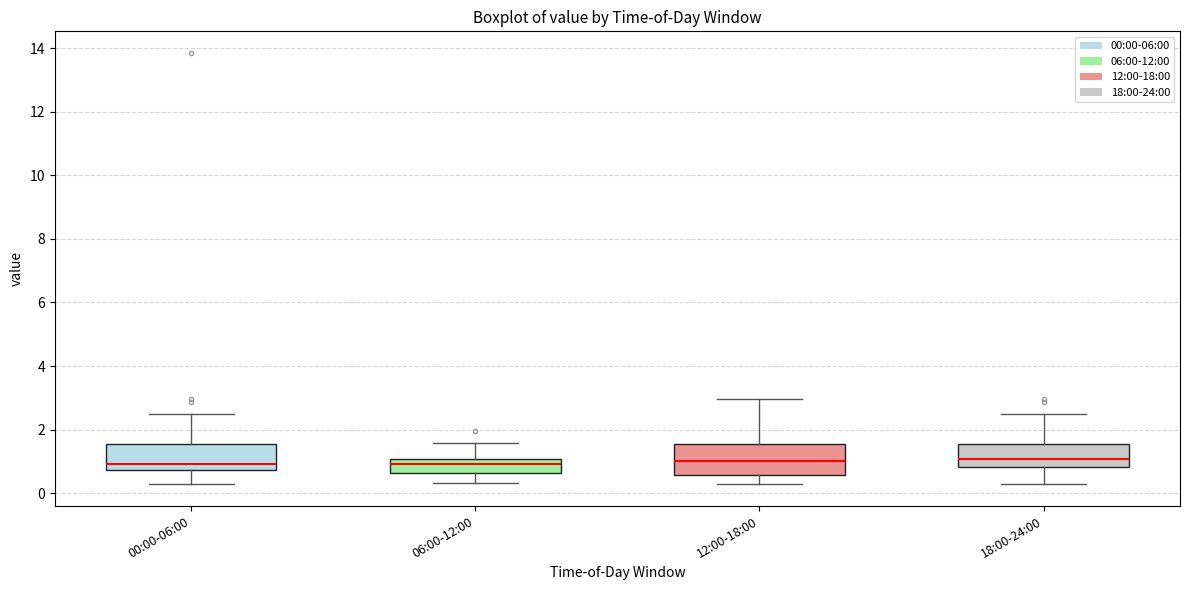

Where does the lower whisker of the box for 00:00-06:00 end on the y-axis? The values are not printed on the chart, so give them approximately, as read against the axis.

0.2